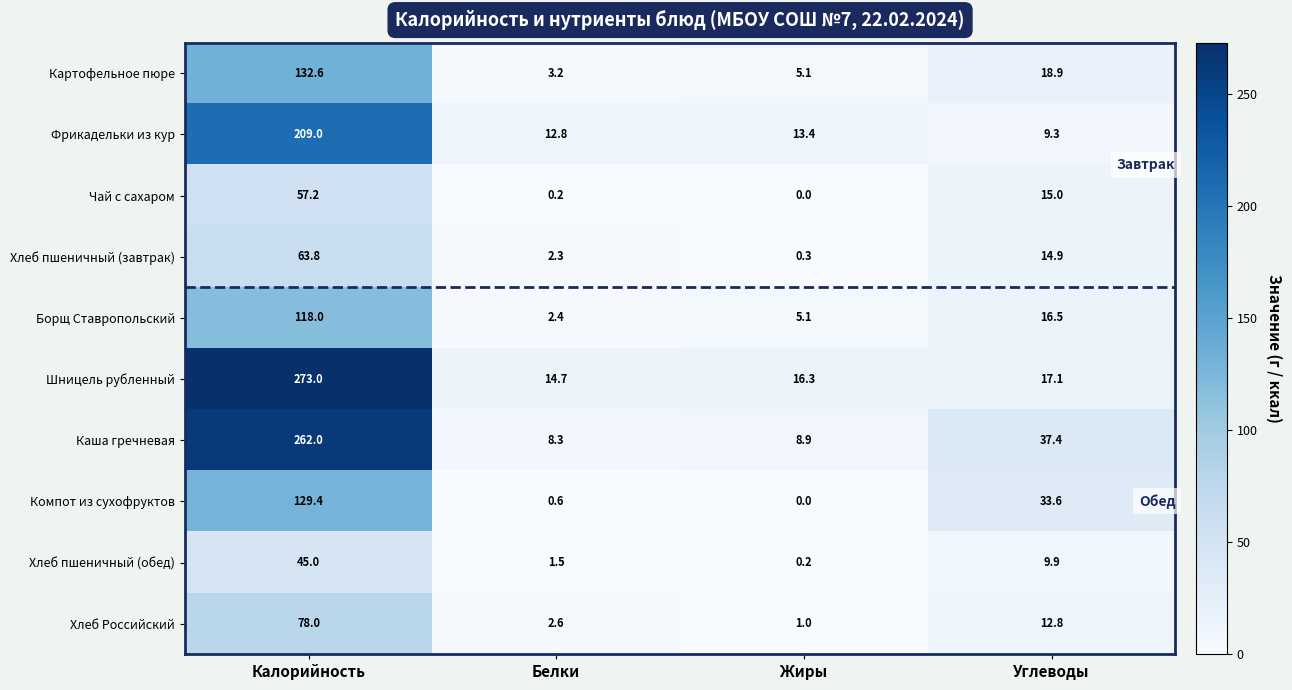

What is the difference between the second highest and minimum values in the Каша гречневая series?

29.1